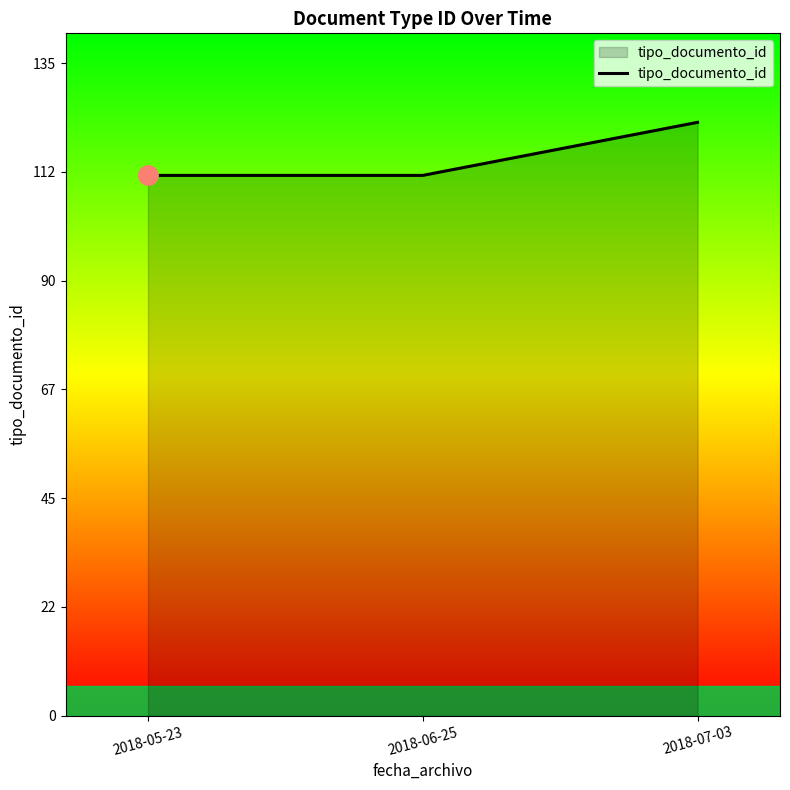

What is the ratio of the value at 2018-05-23 to the value at 2018-06-25?

1.0